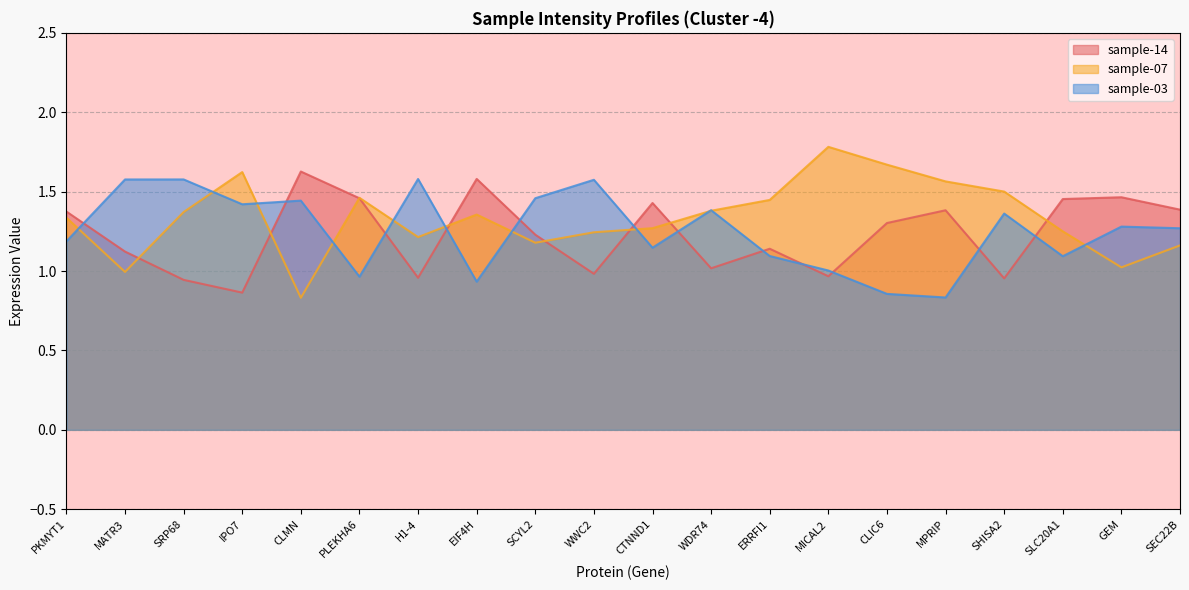

Does the chart display data point markers on the line(s)?

No